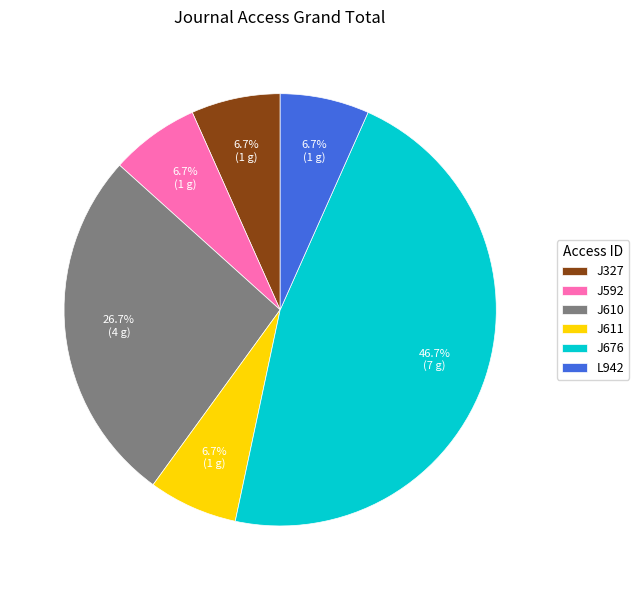

What is the largest slice in the pie chart?

J676